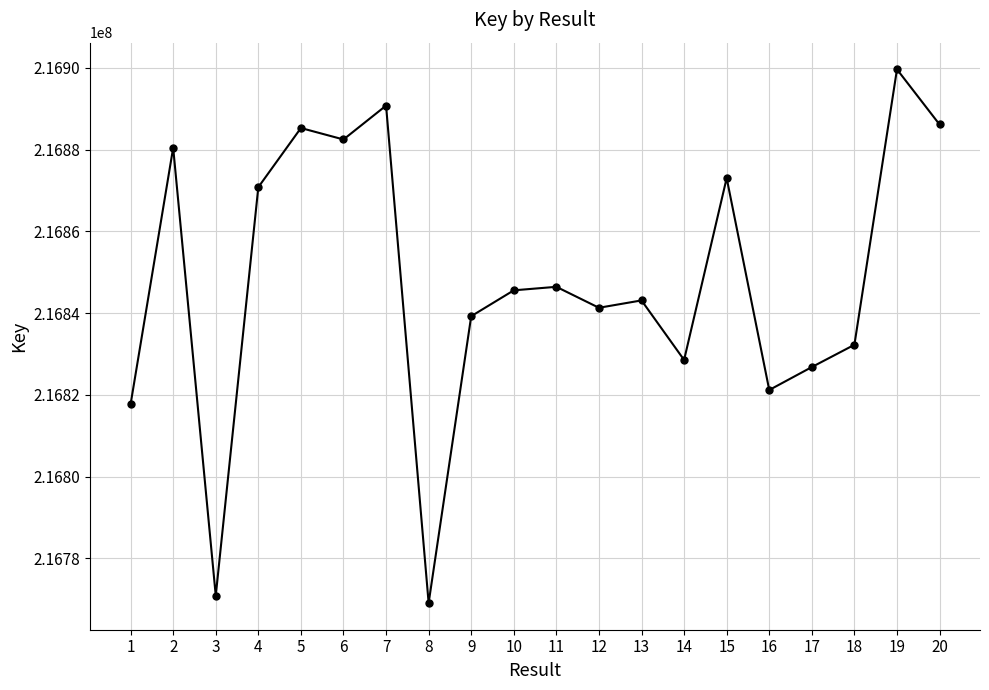

Between 5 and 11, which is larger?

5